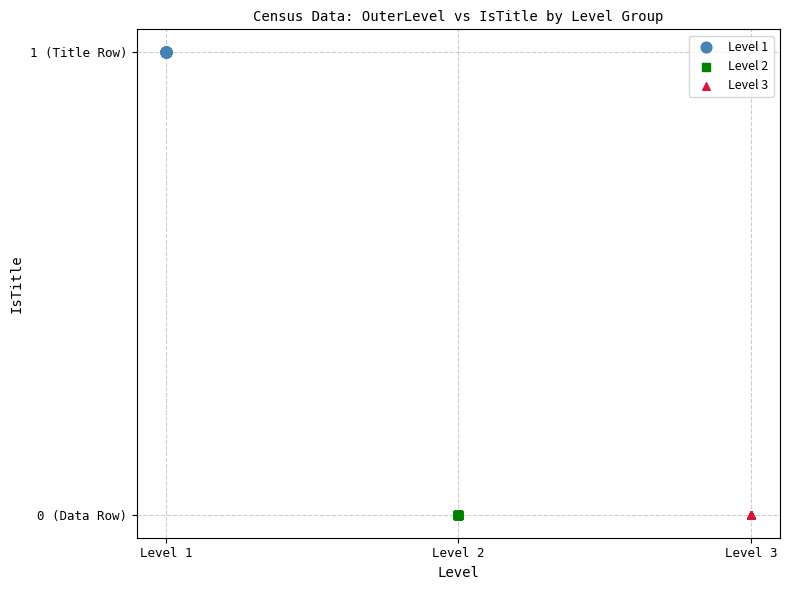

What are all the series names shown in the legend?

Level 1, Level 2, Level 3